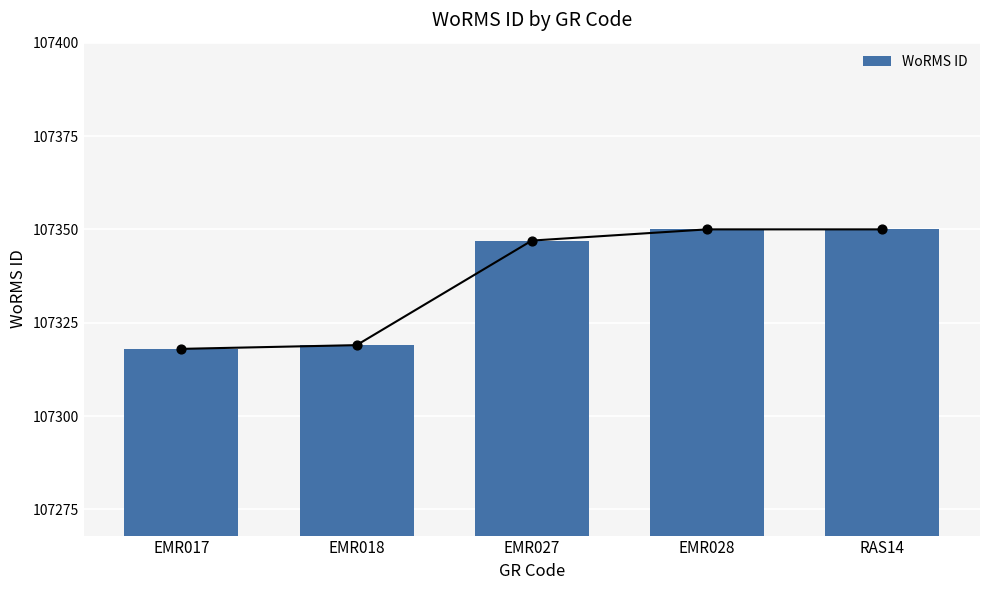

What is the change in value from EMR018 to RAS14?

+31